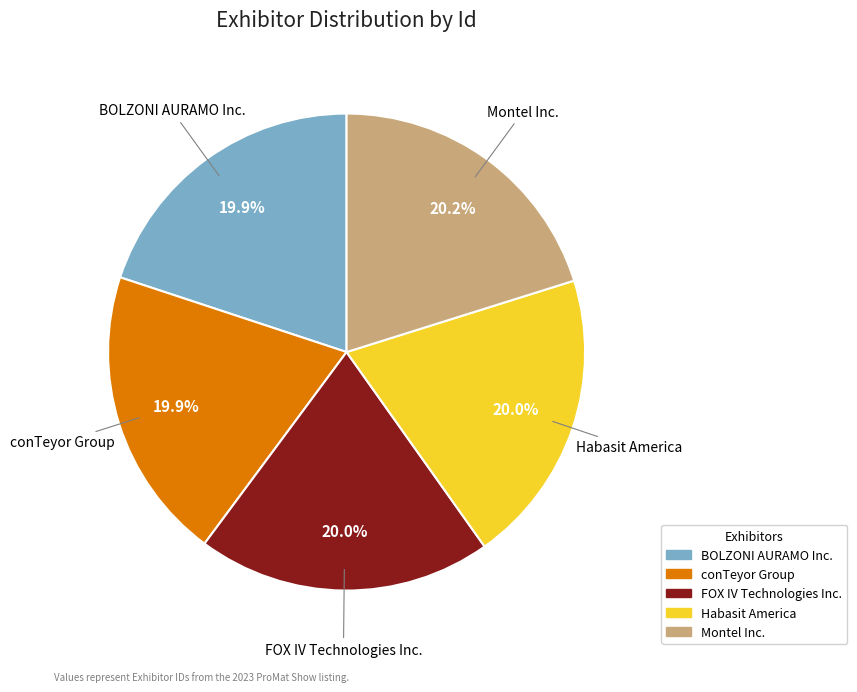

How many segments does this pie chart have?

5